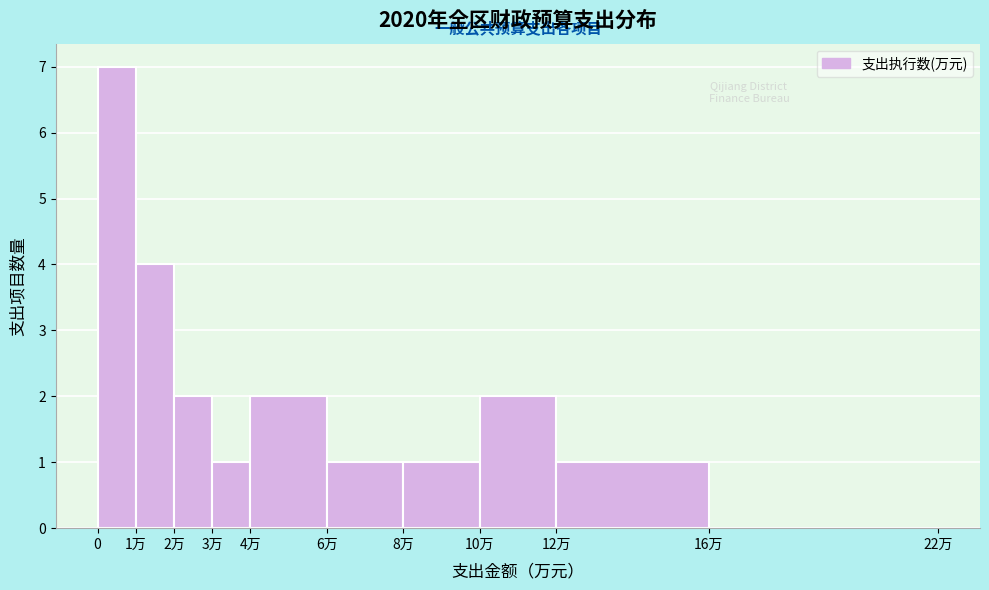

Reading left to right, what are all the values shown in this chart?

0=7	1万=4	2万=2	3万=1	4万=2	6万=1	8万=1	10万=2	12万=1	16万=0